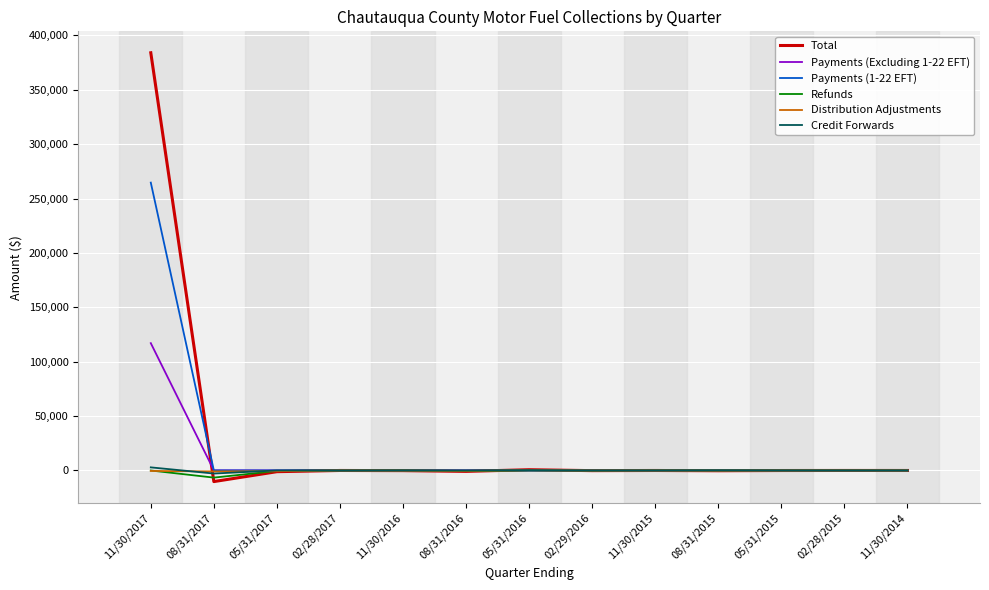

What is the difference between the maximum and minimum values in the Total series?

394295.7